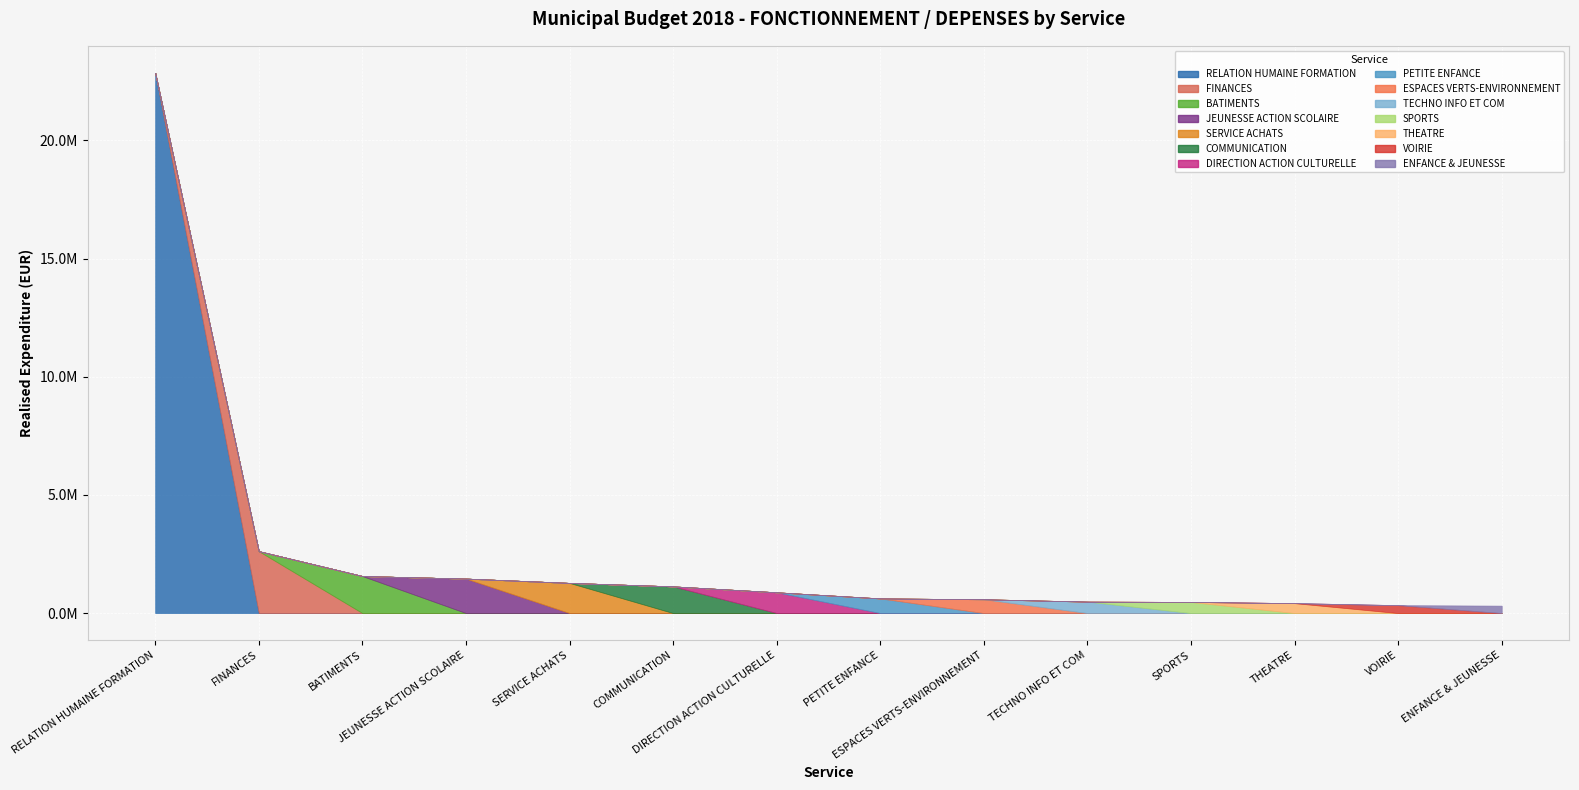

Rank the categories by value from highest to lowest.

RELATION HUMAINE FORMATION, FINANCES, BATIMENTS, JEUNESSE ACTION SCOLAIRE, SERVICE ACHATS, COMMUNICATION, DIRECTION ACTION CULTURELLE, PETITE ENFANCE, ESPACES VERTS-ENVIRONNEMENT, TECHNO INFO ET COM, SPORTS, THEATRE, VOIRIE, ENFANCE & JEUNESSE